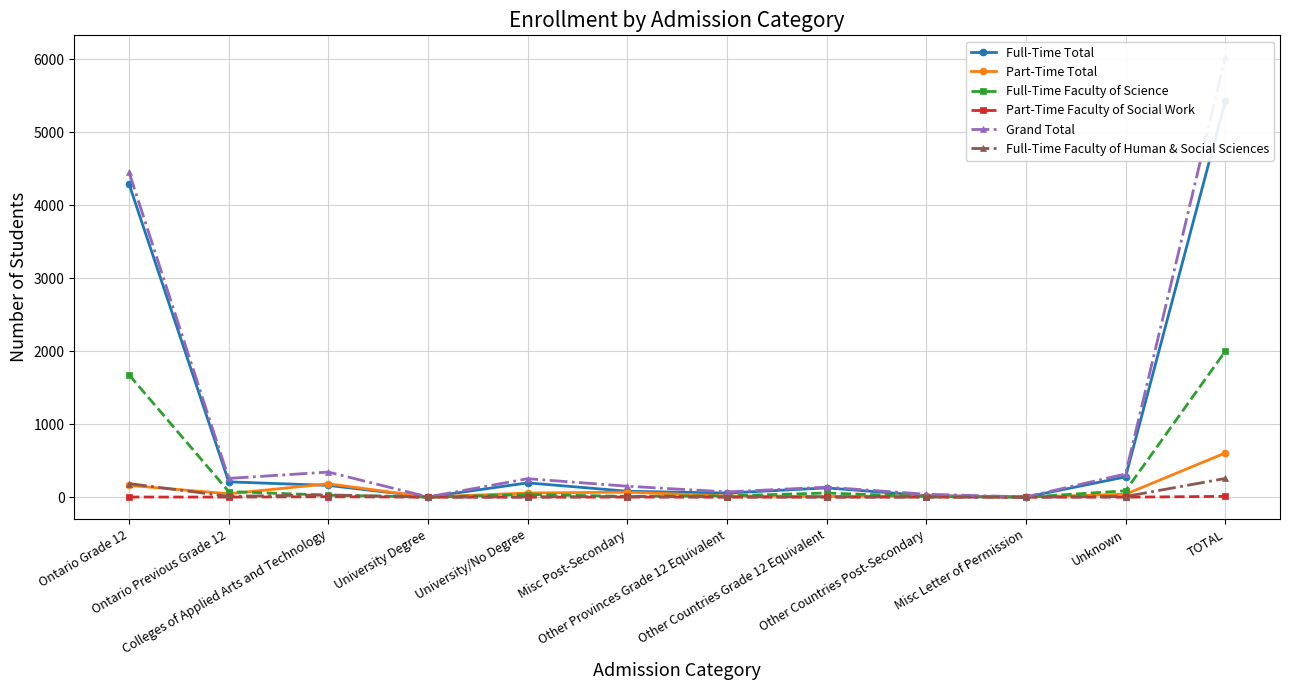

What is the value of the Grand Total point at the 9th from the left?

40